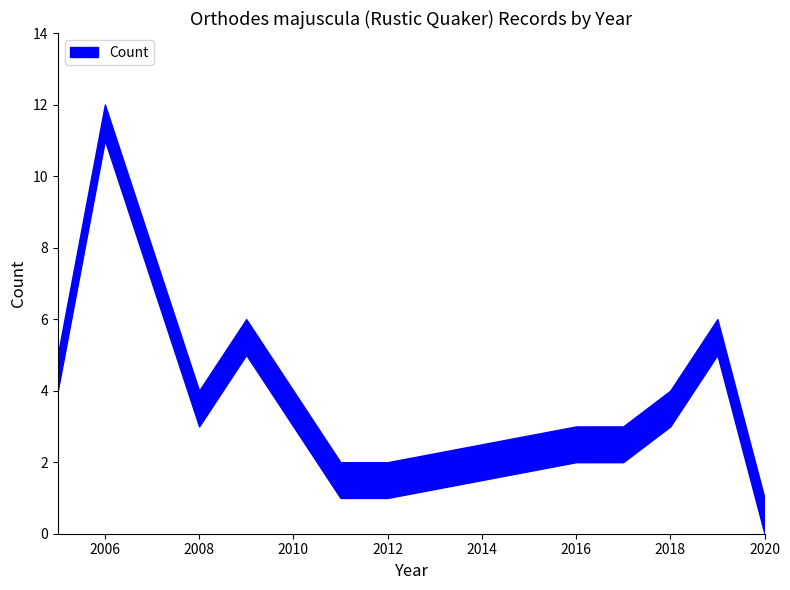

True or false: Count_upper and Count_lower cross at least once.

False